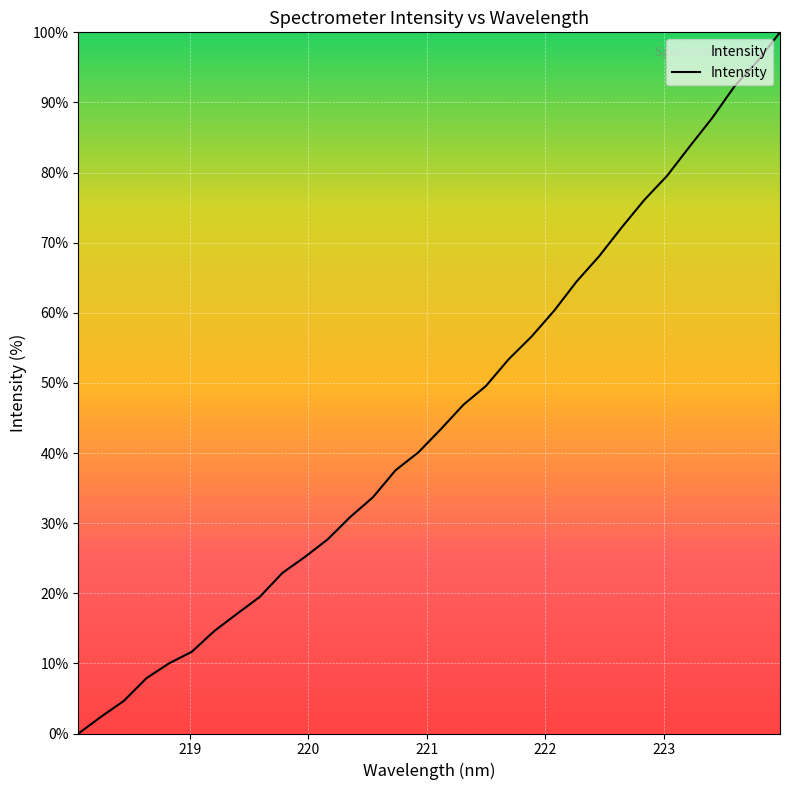

What is the maximum value shown in the chart?

100.0